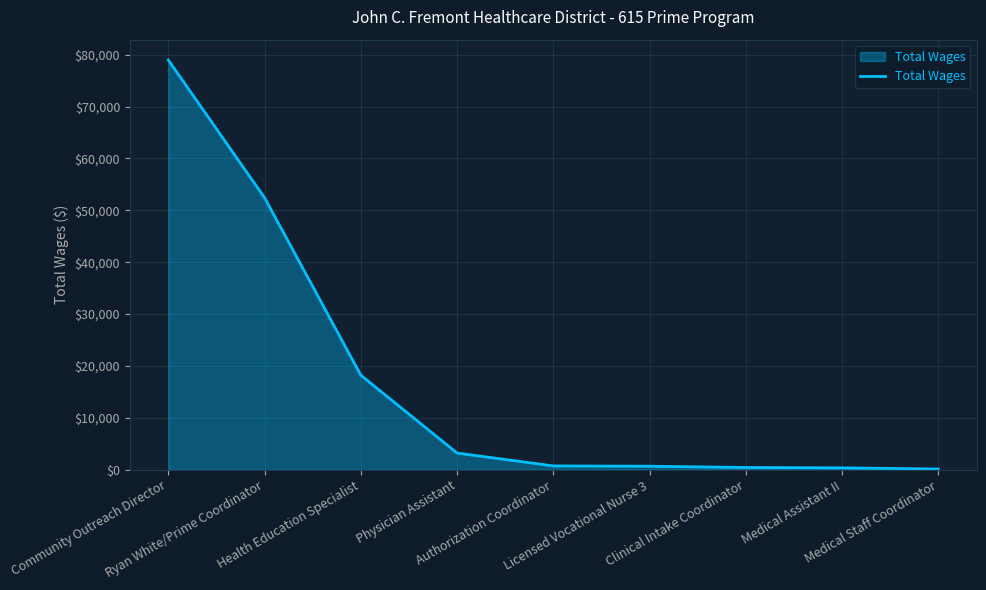

True or false: the data shows 742 at Authorization Coordinator.

True